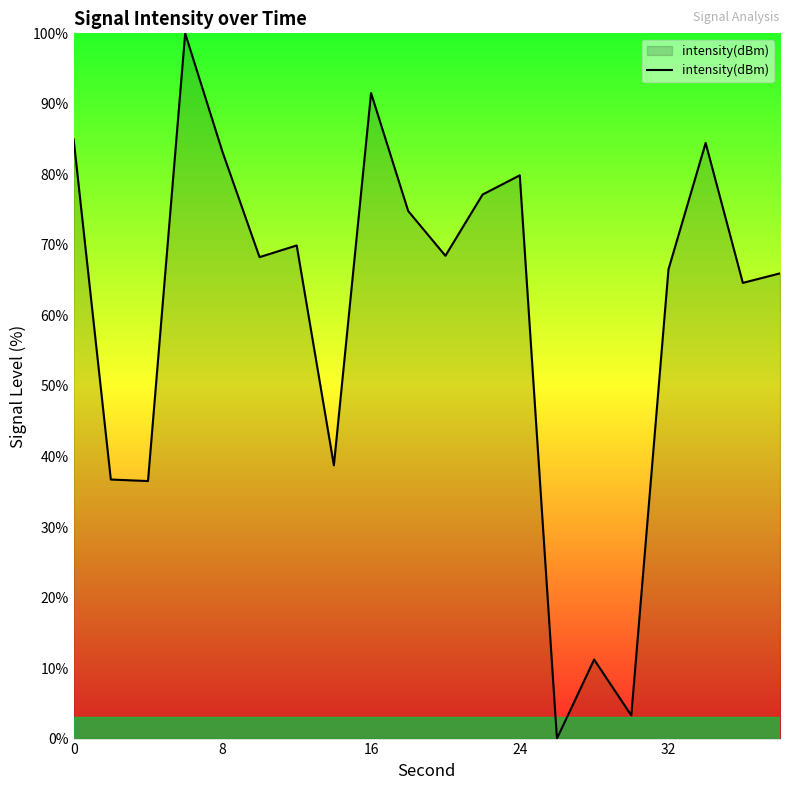

What is the difference between the maximum and minimum values?

100.0